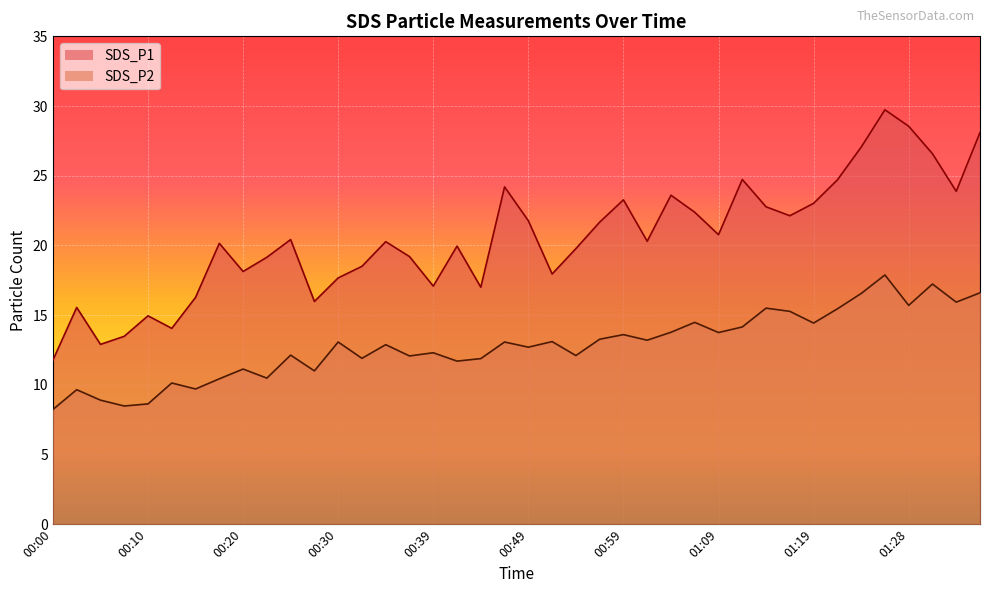

How many data points in SDS_P2 are above 13?

20